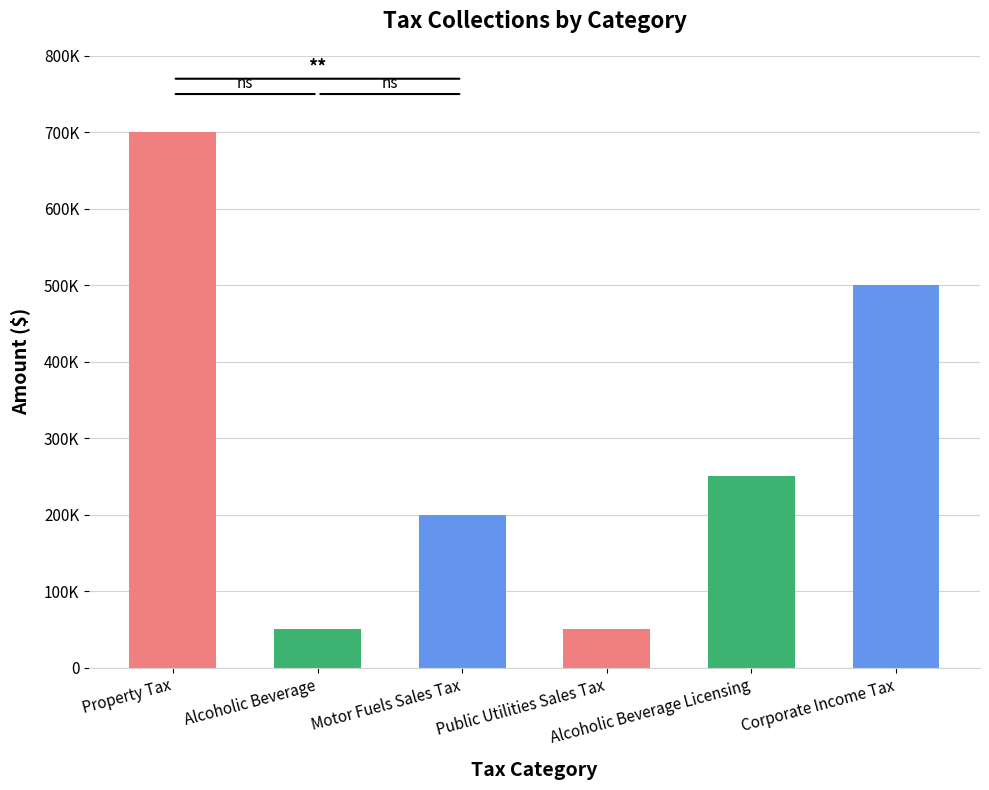

What is the label of the 5th bar from the right?

Alcoholic Beverage